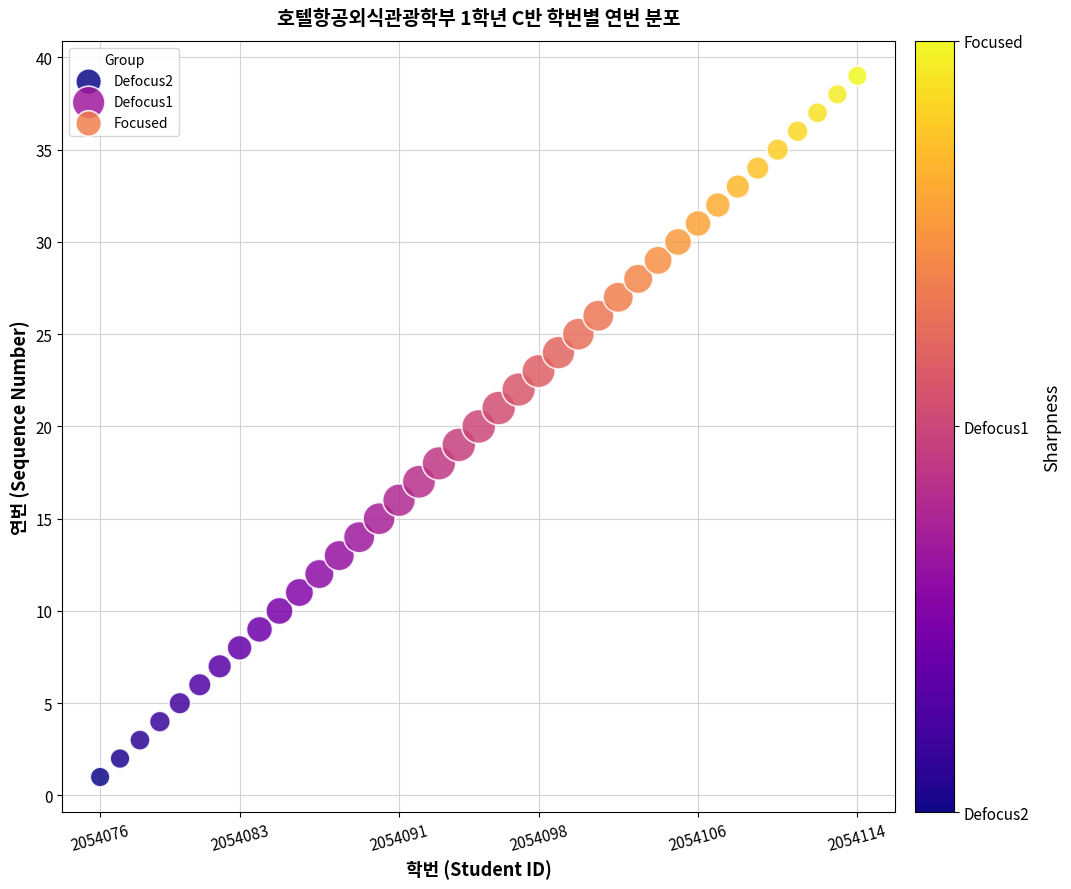

What are all the series names shown in the legend?

Defocus2, Defocus1, Focused